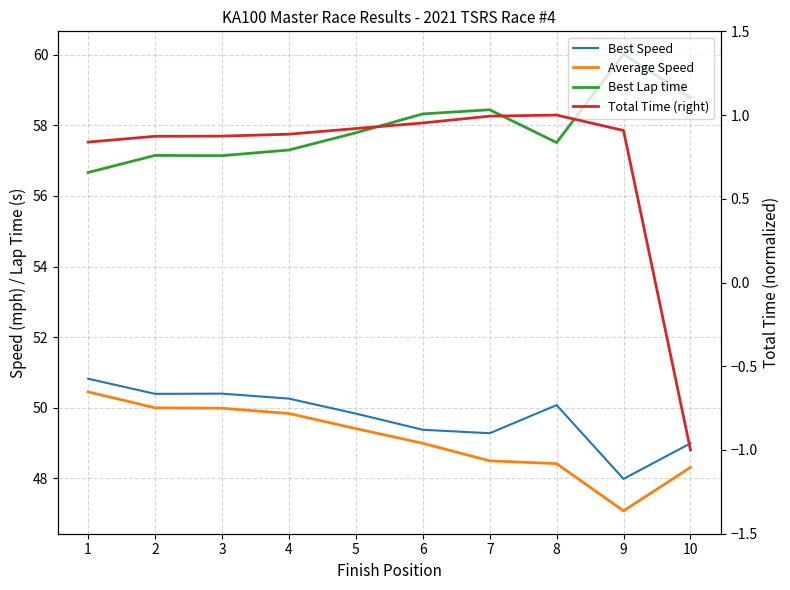

How many interior local valleys does the Average Speed series have?

1